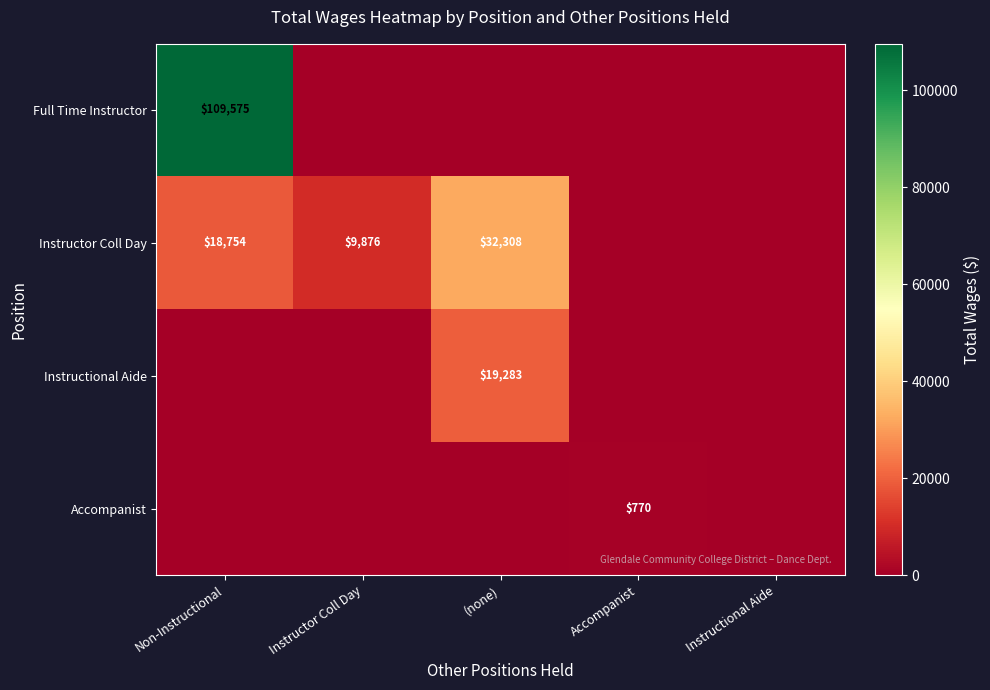

True or false: Instructional Aide has a value of 12579 at (none).

False